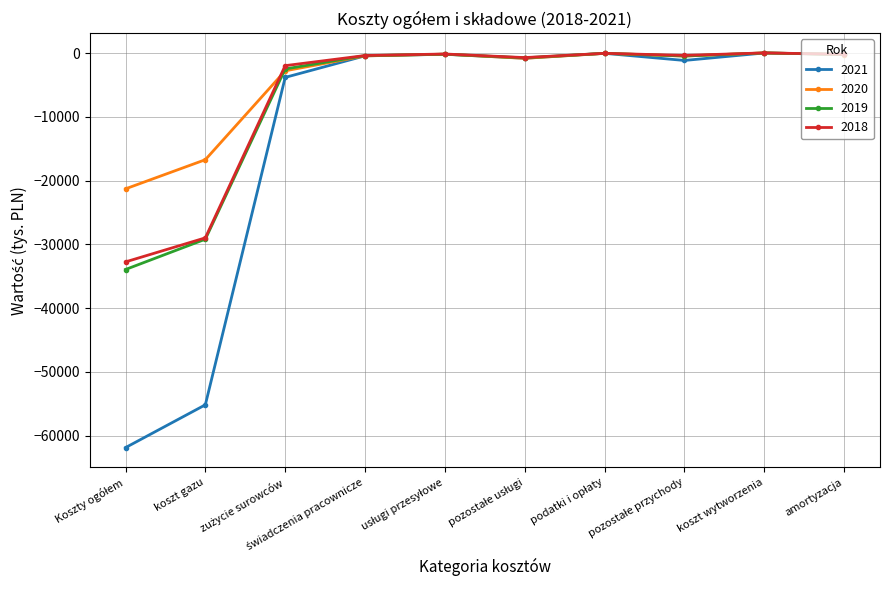

What is the difference between the maximum and minimum values in the 2019 series?

33956